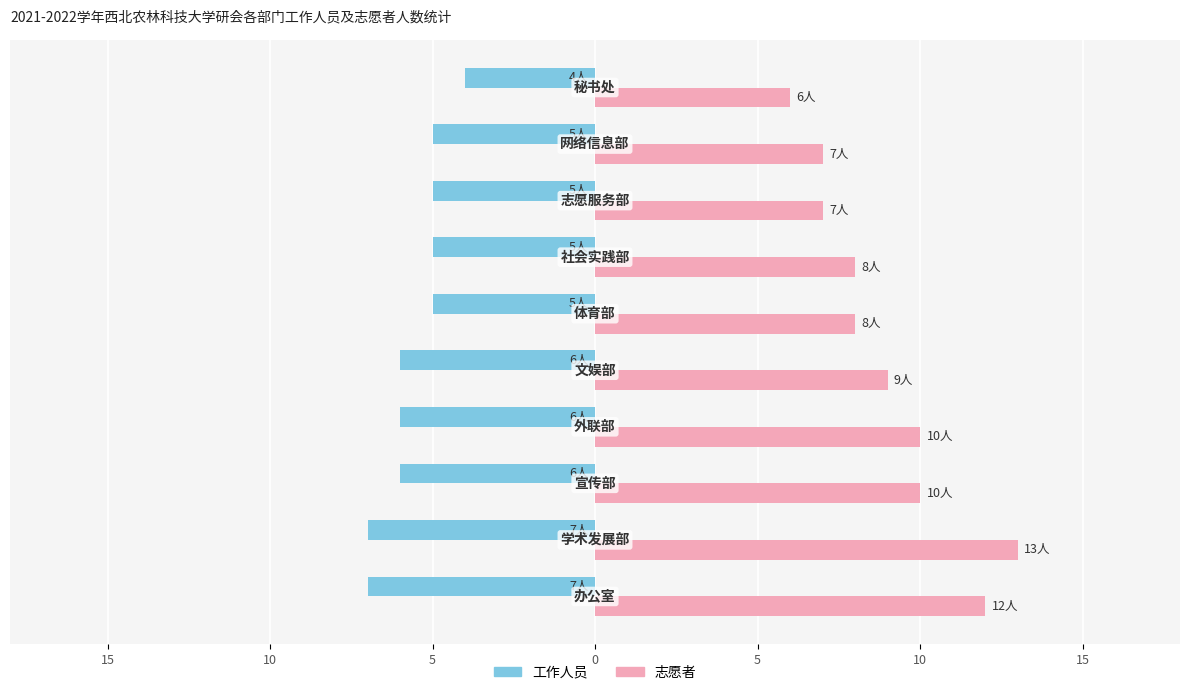

What is the difference between the maximum and minimum values in the 工作人员 series?

3